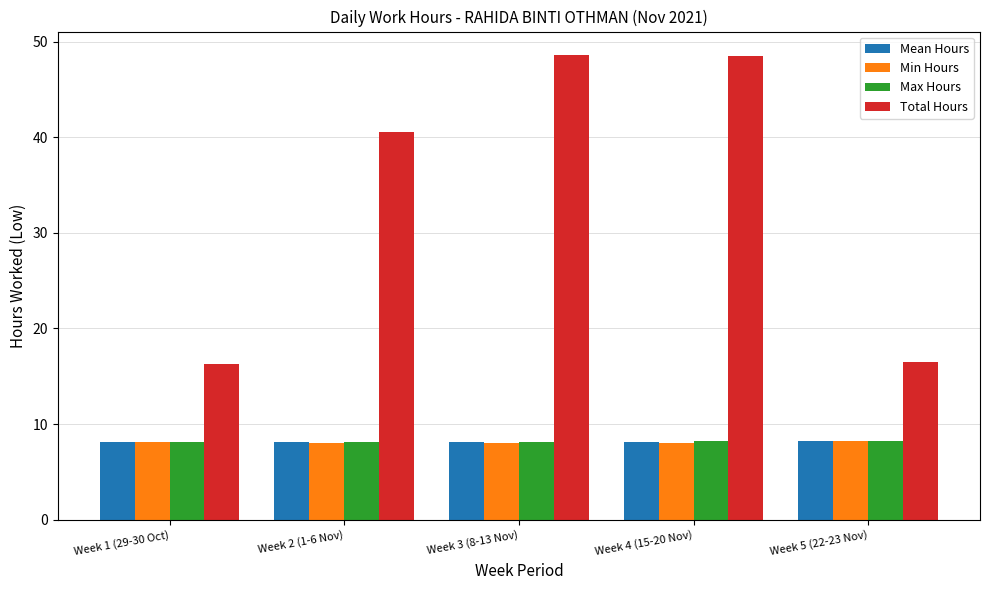

Is the value of Total Hours at Week 1 (29-30 Oct) greater than the value of Mean Hours at Week 5 (22-23 Nov)?

Yes